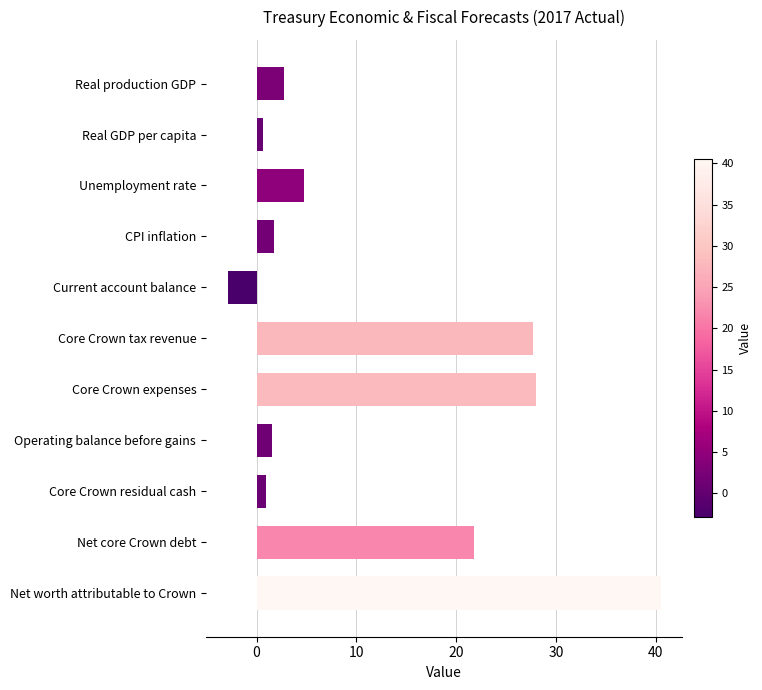

What is the value of the 10th bar from the top?

21.8